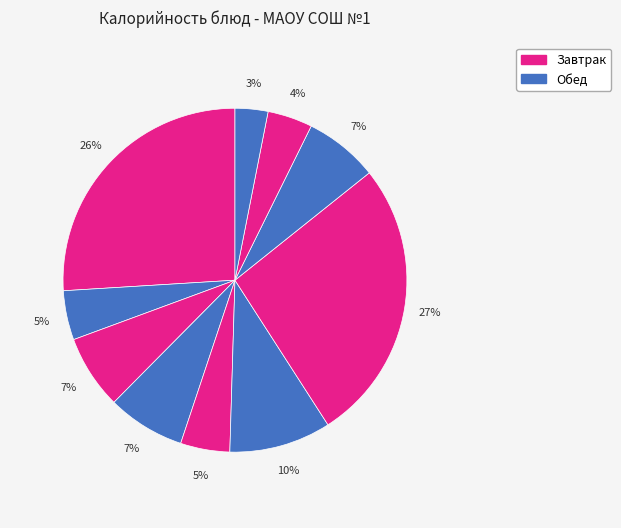

Count the number of slices in the pie.

10